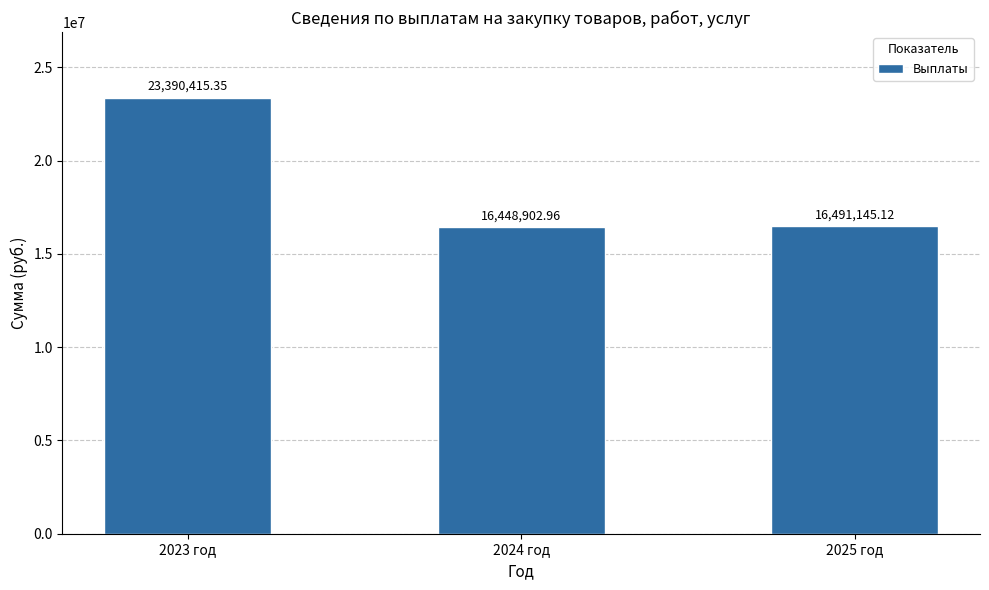

Reading left to right, list all the values displayed in this chart.

2023 год=23390415.4	2024 год=16448903.0	2025 год=16491145.1